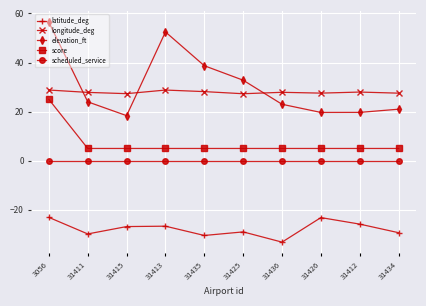

At 31435, list the series in order from largest to smallest.

elevation_ft, longitude_deg, score, scheduled_service, latitude_deg